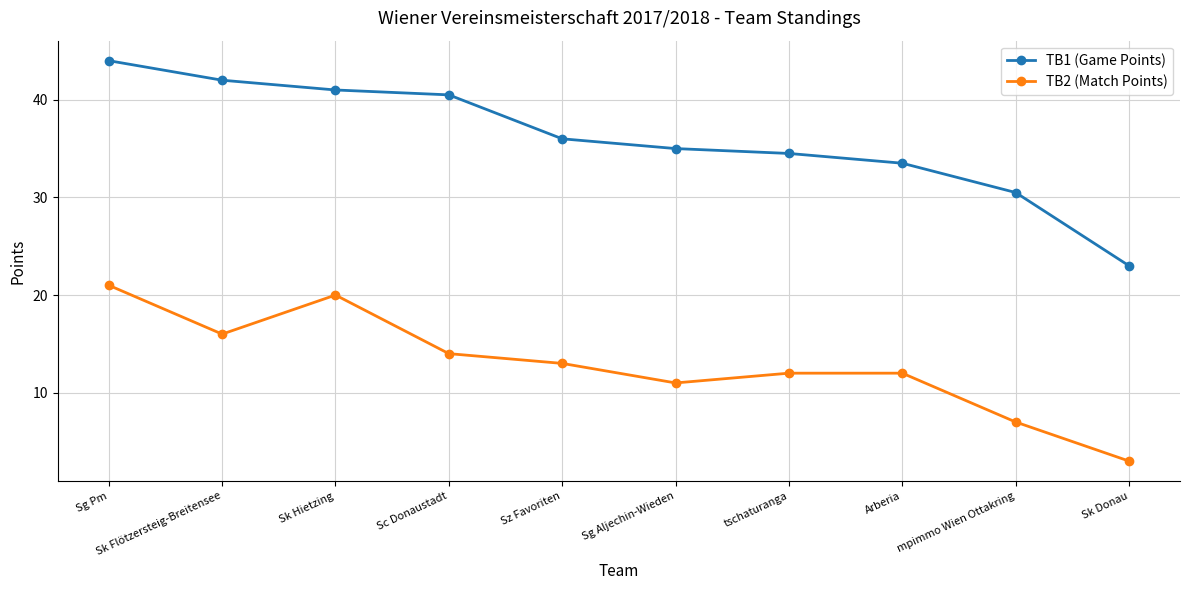

Which series has the widest spread of values?

TB1 (Game Points)